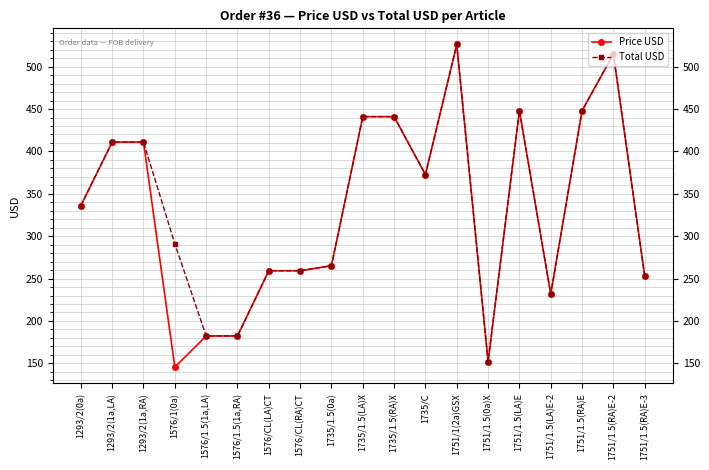

True or false: Total USD has a value of 514.9 at 1751/1.5(RA)E-2.

True